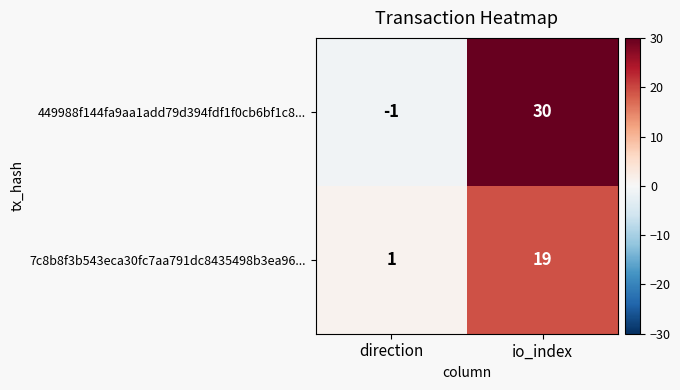

At which category is the sum across all series the highest?

io_index